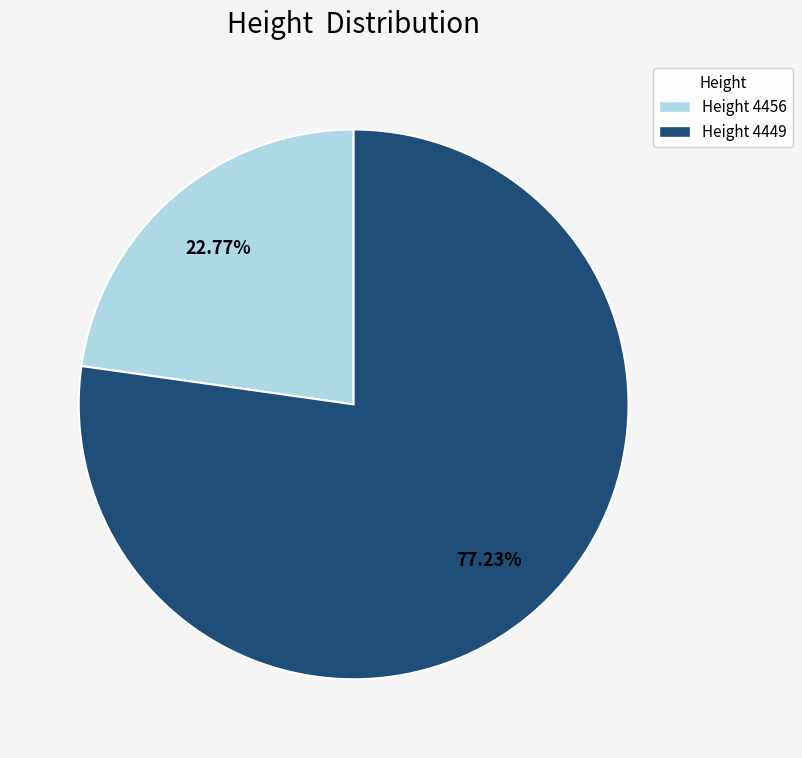

Does any single category account for the majority?

Yes